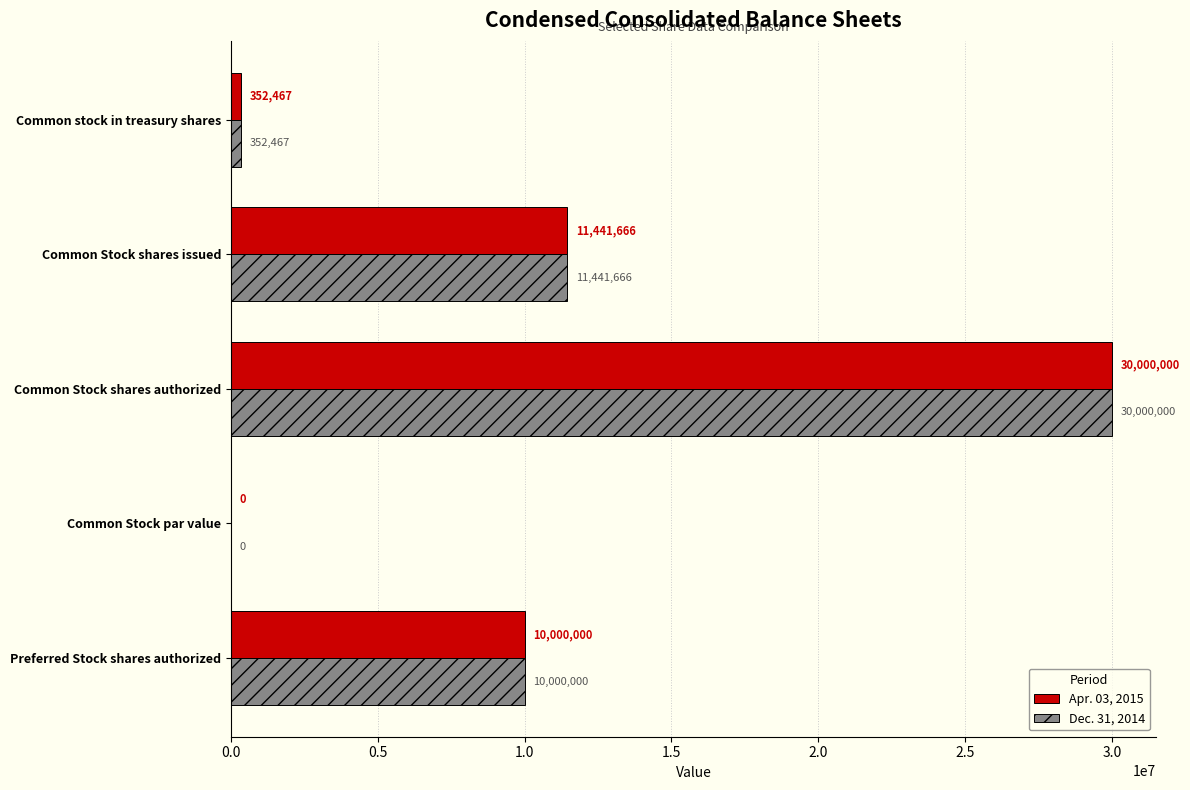

Is the value of Apr. 03, 2015 at Preferred Stock shares authorized greater than the value of Dec. 31, 2014 at Common Stock shares issued?

No